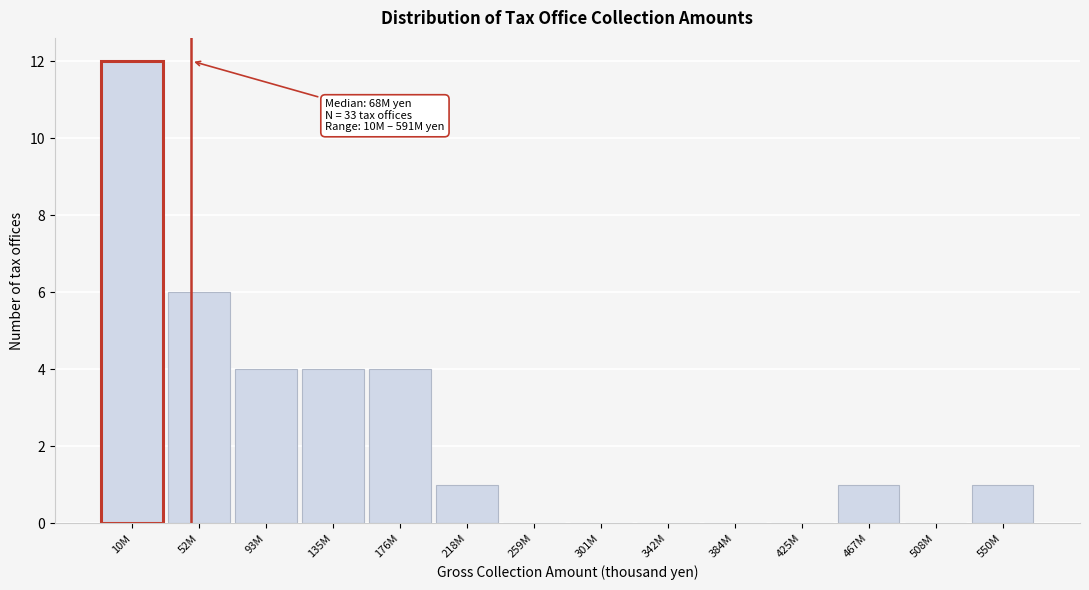

Reading left to right, list all the values displayed in this chart.

10M=12	52M=6	93M=4	135M=4	176M=4	218M=1	259M=0	301M=0	342M=0	384M=0	425M=0	467M=1	508M=0	550M=1